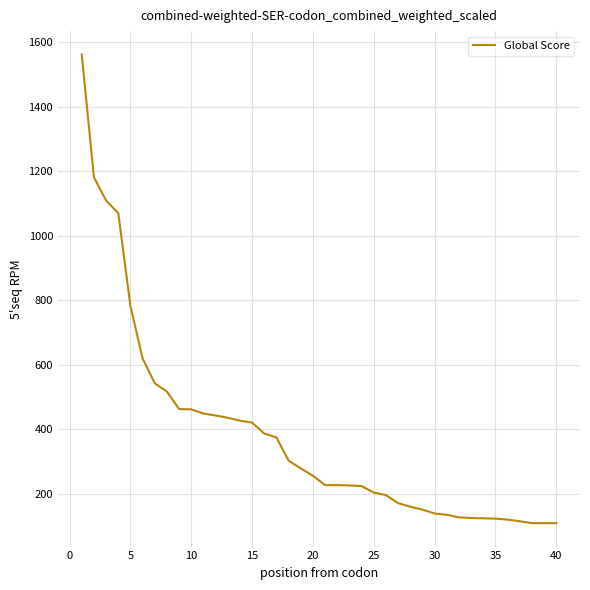

What is the difference between the maximum and minimum values?

1454